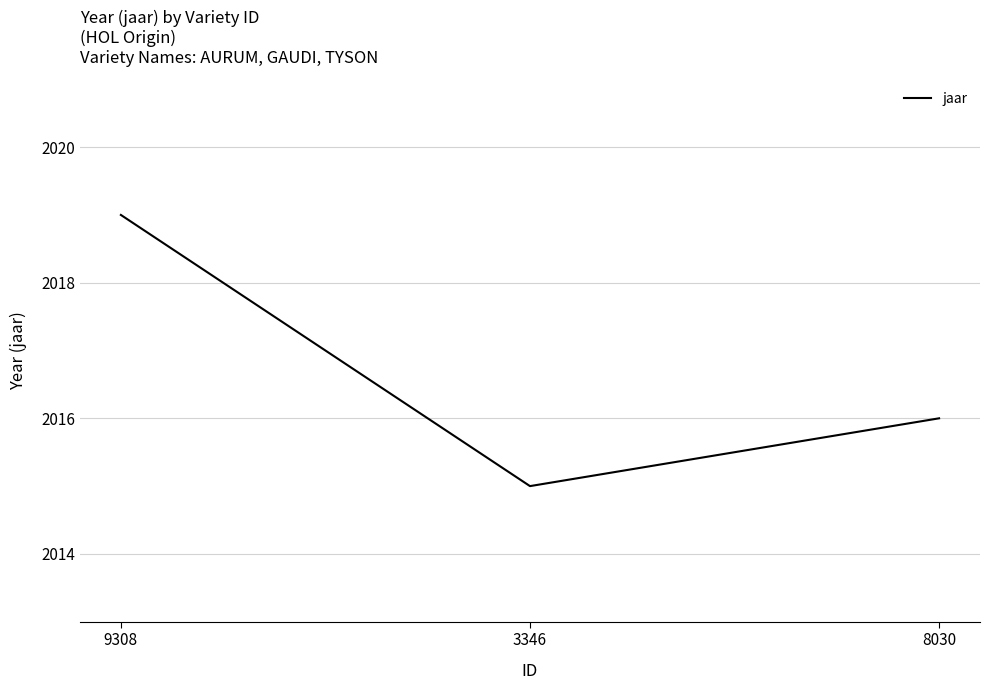

What is the change in value from 3346 to 8030?

+1